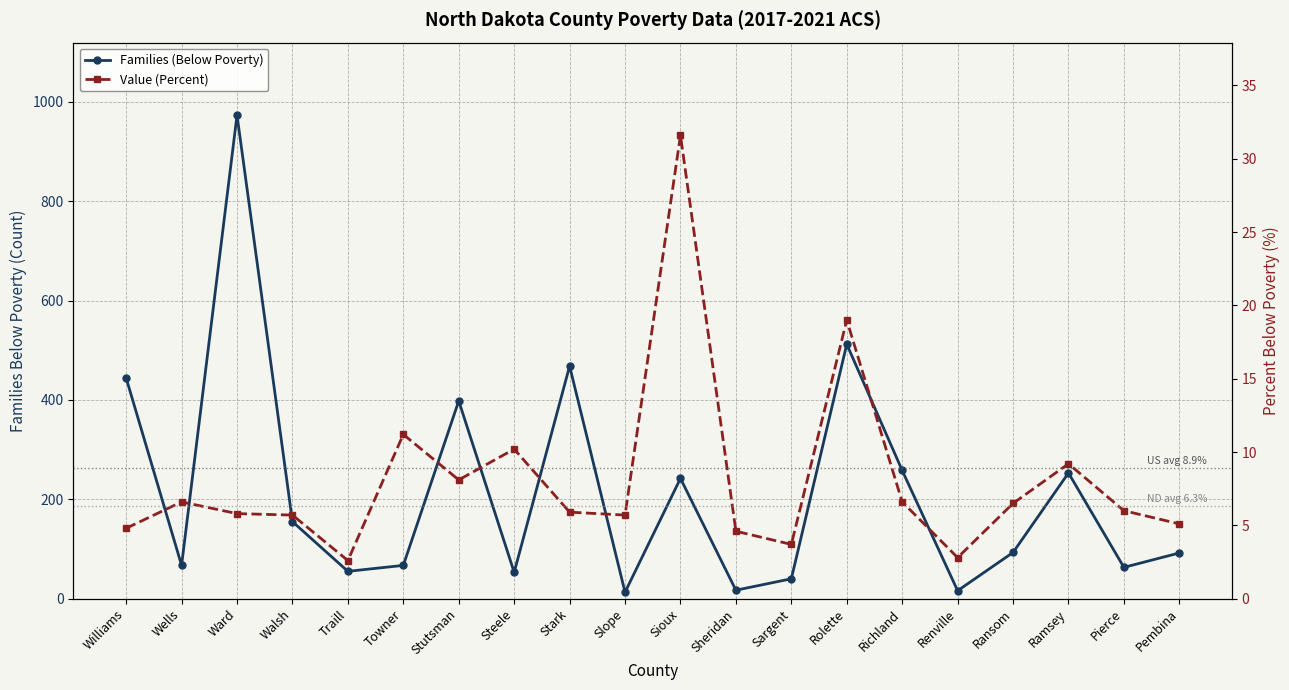

What is the difference between the maximum and minimum values in the Families (Below Poverty) series?

960.0